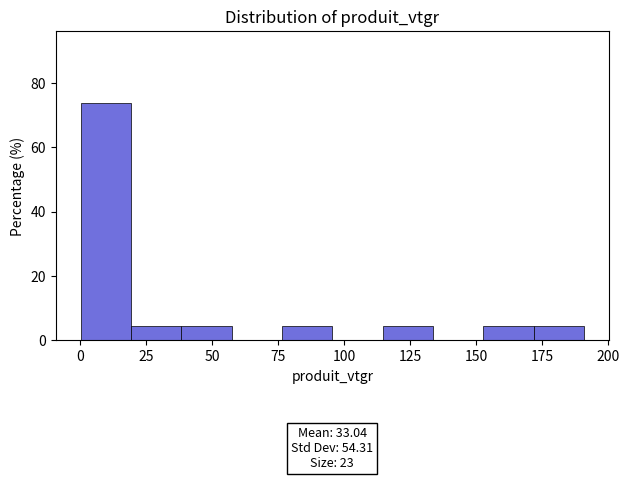

Read against the x-axis, roughly where is the centre of the tallest bar?

10